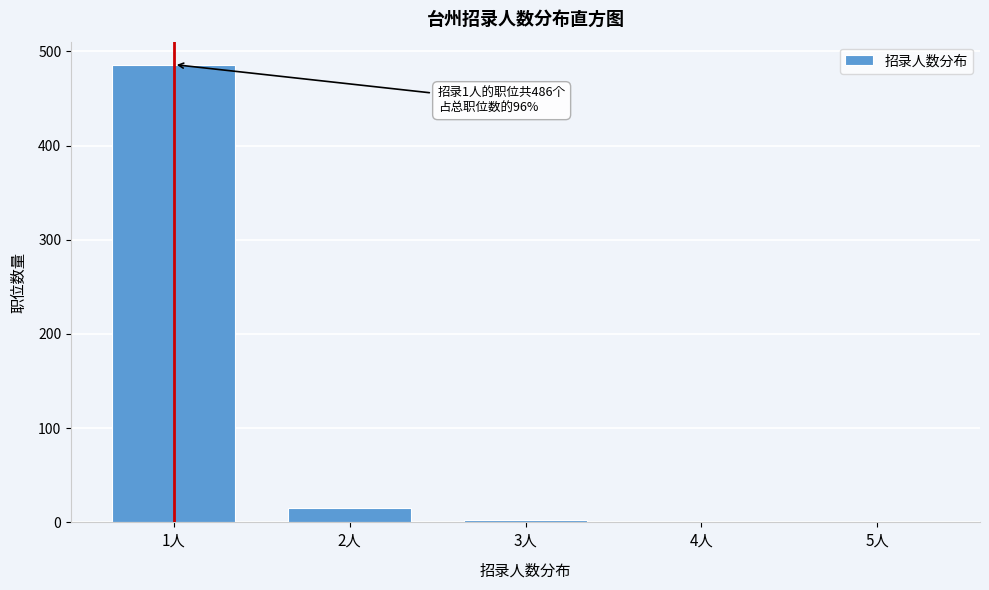

Reading left to right, transcribe all the data shown in this chart.

1人=486	2人=15	3人=3	4人=0	5人=0